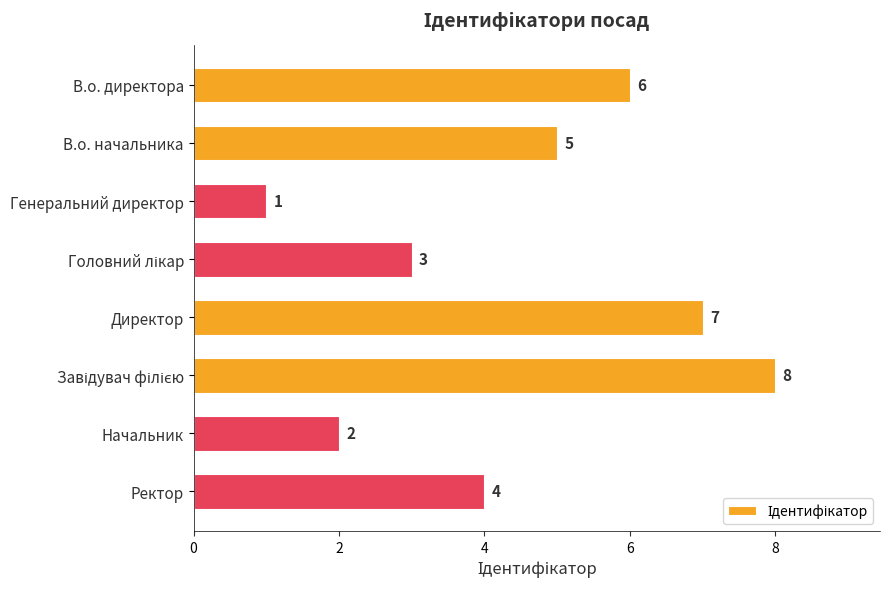

What is the difference between the maximum and minimum values?

7